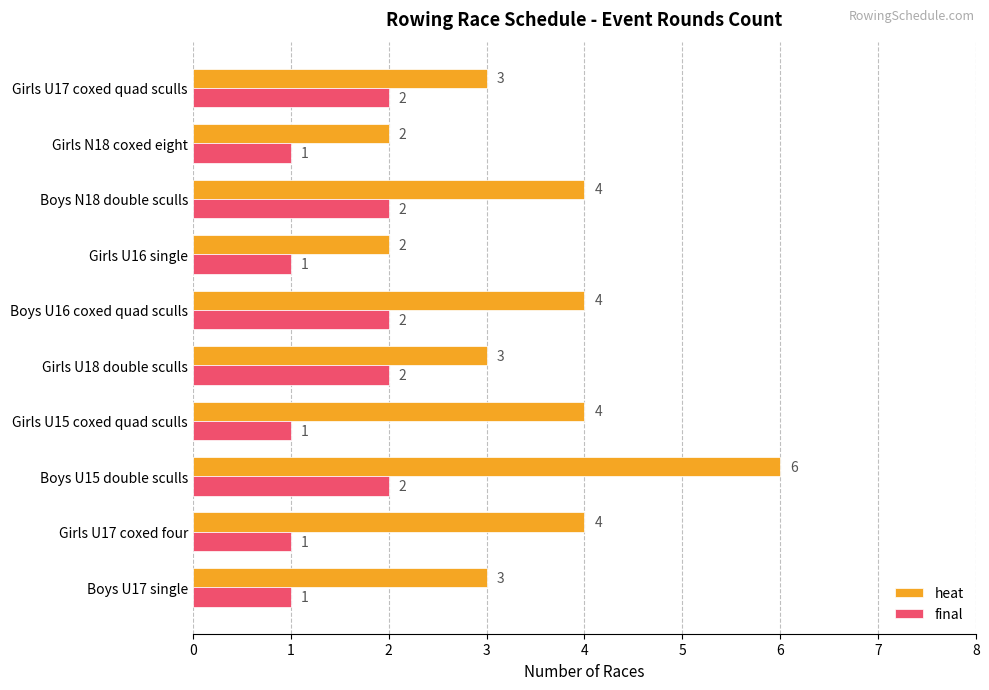

The heat series shows 3 at Boys U17 single. True or false?

True